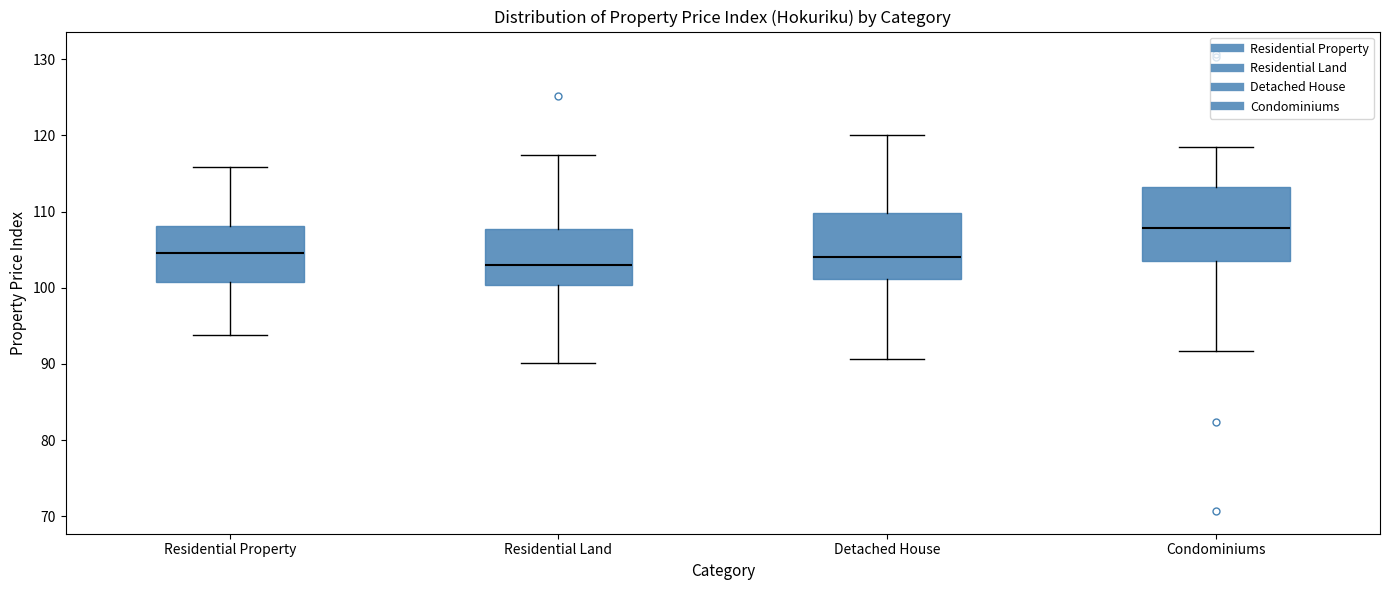

Which box is the tallest, from its lower edge to its upper edge?

Condominiums